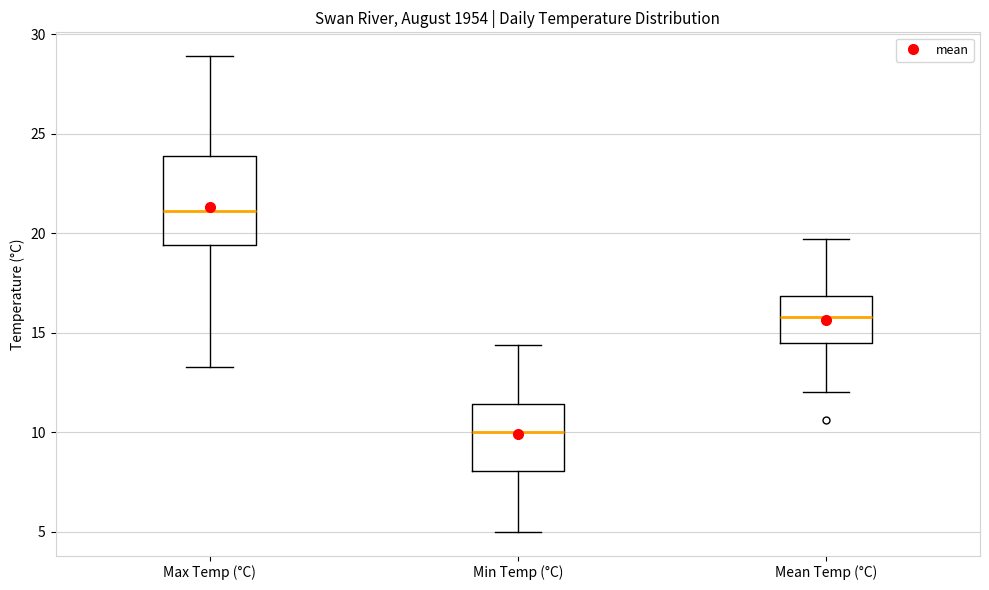

Which box is the tallest, from its lower edge to its upper edge?

Max Temp (°C)